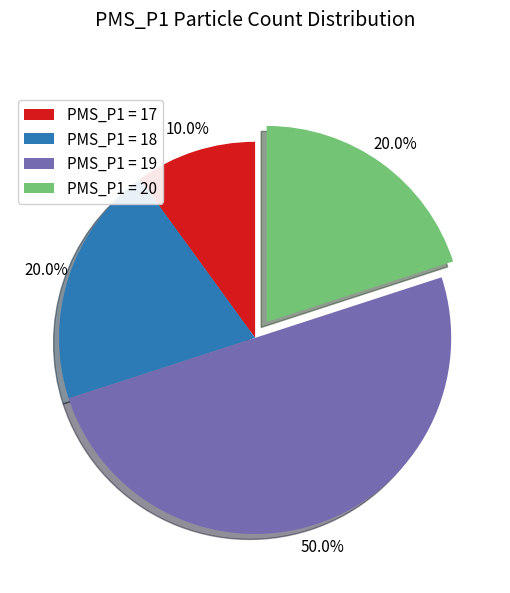

What is the ratio of the value at PMS_P1 = 17 to the value at PMS_P1 = 20?

0.5